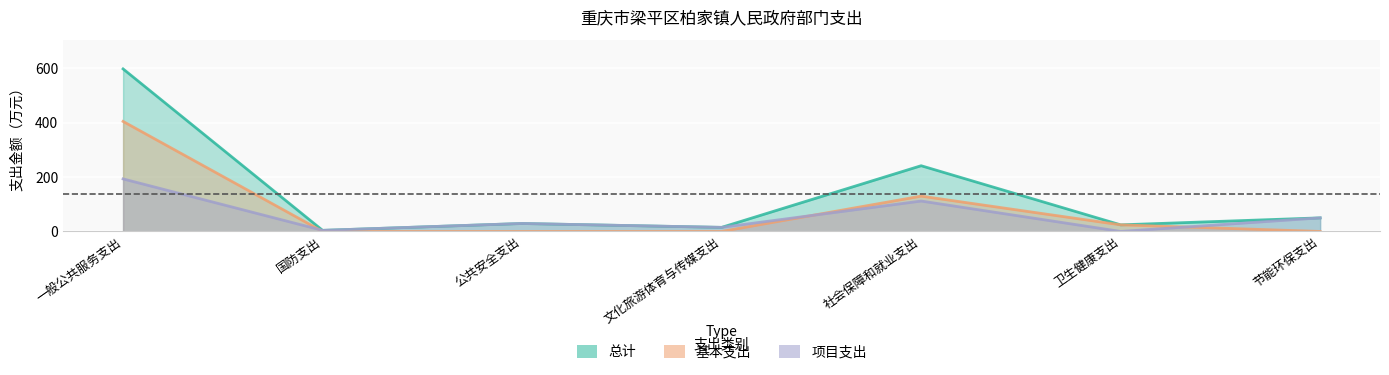

At how many categories does at least one series exceed 476?

1